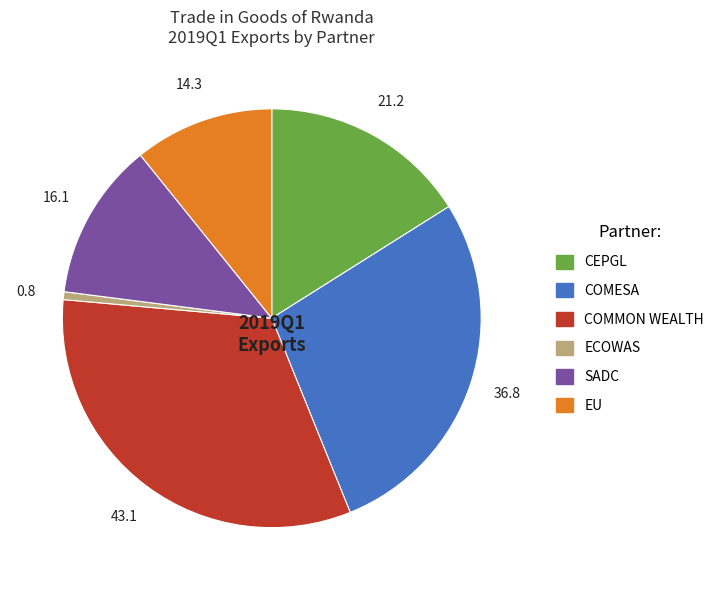

Does ECOWAS represent more than half of the total?

No